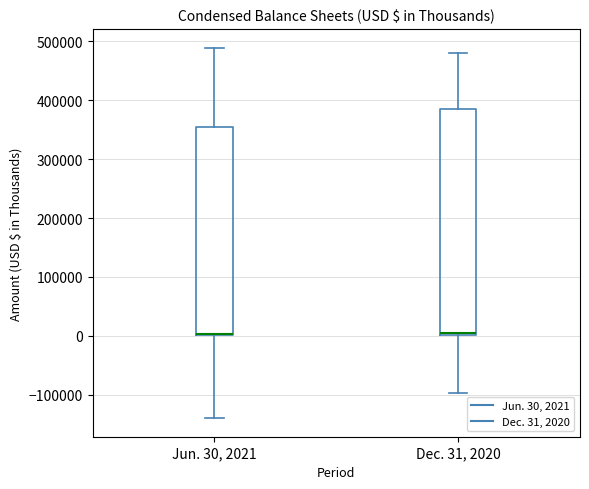

Which box is the tallest, from its lower edge to its upper edge?

Dec. 31, 2020